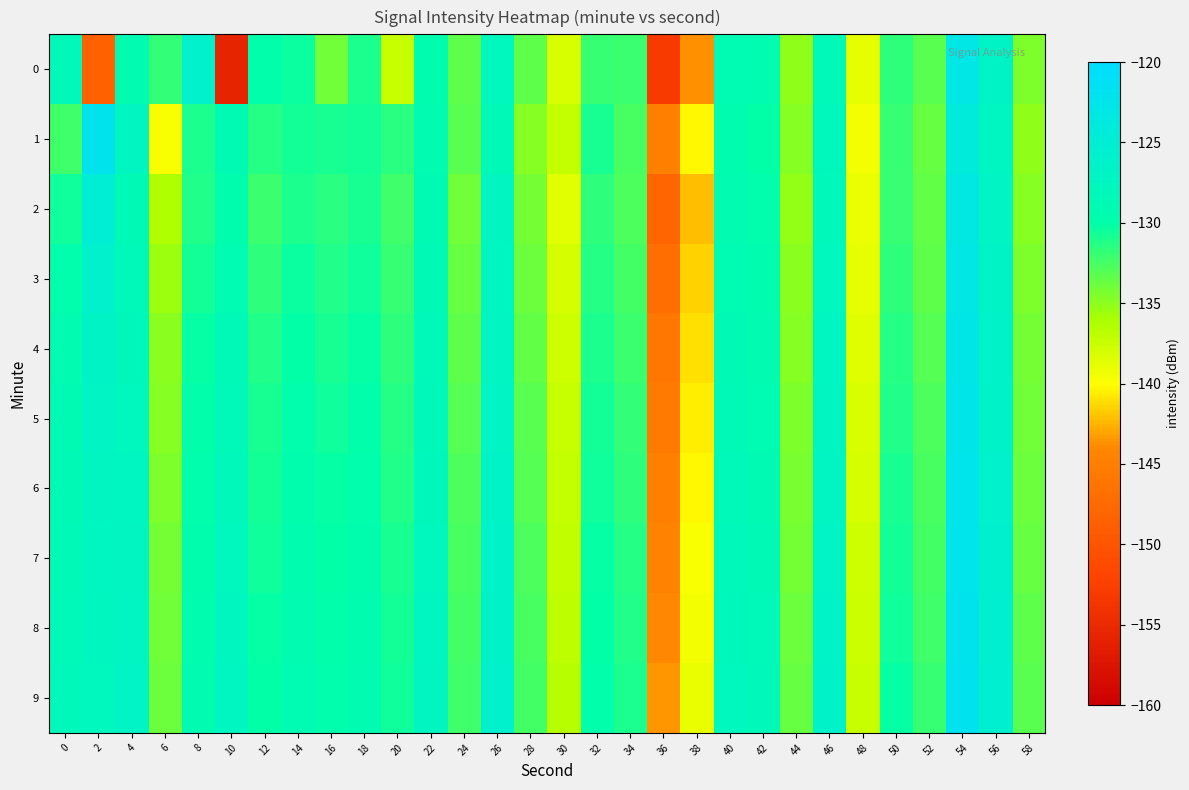

Between 40 and 48, which series saw the biggest shift?

1